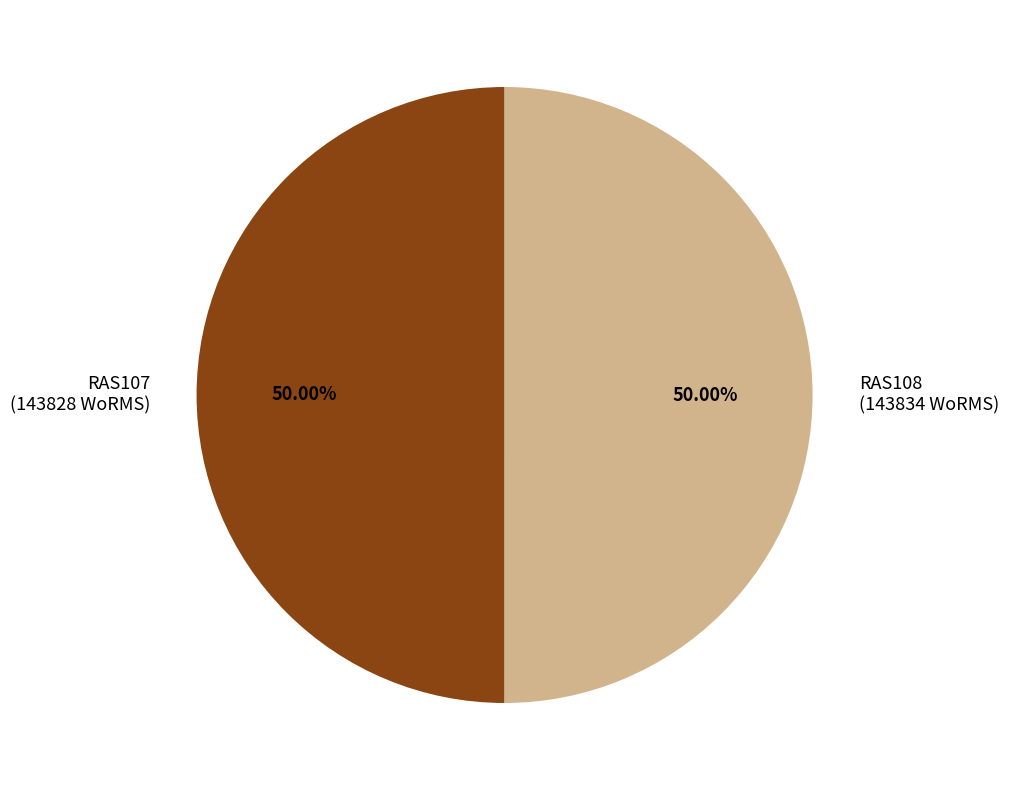

Is the sum of RAS107 (143828 WoRMS) and RAS108 (143834 WoRMS) greater than half?

Yes